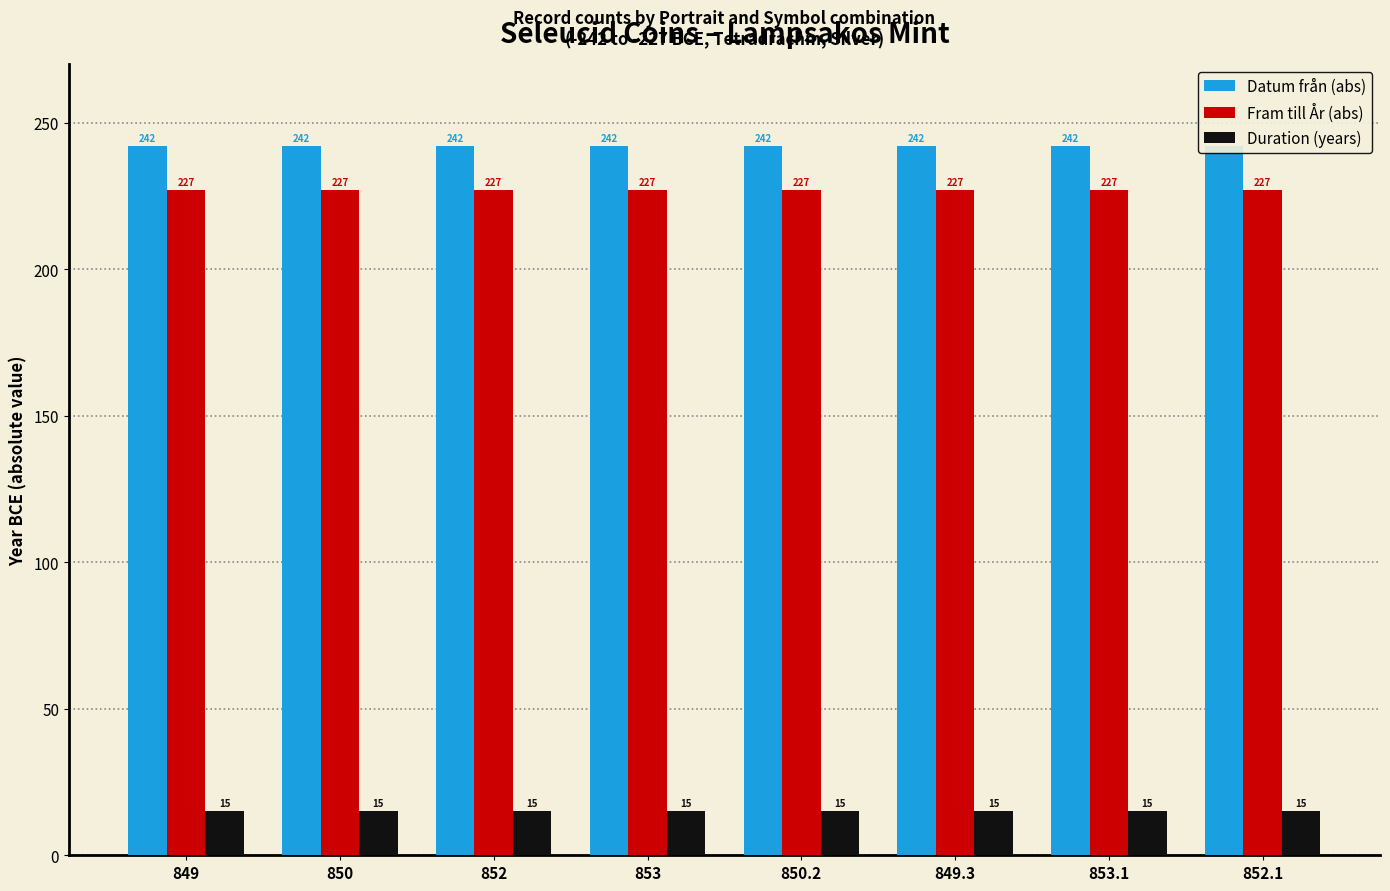

What are all the series names shown in the legend?

Datum från (abs), Fram till År (abs), Duration (years)